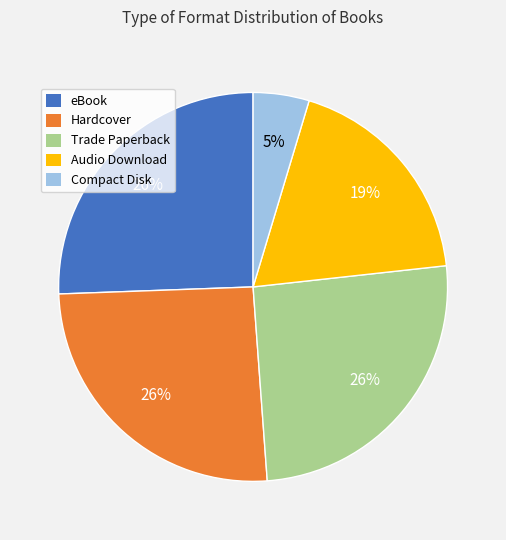

Approximately how many times larger is the value at eBook compared to Hardcover?

1.0